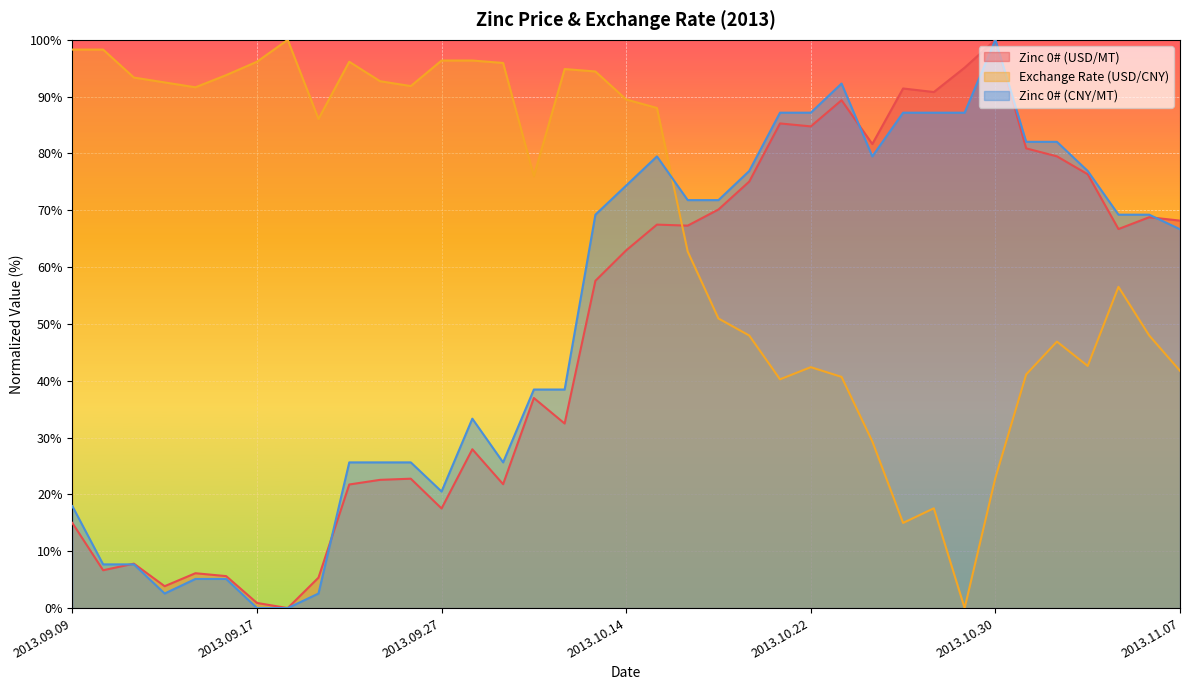

What is the difference between the highest and lowest values at 2013.09.09?

83.3